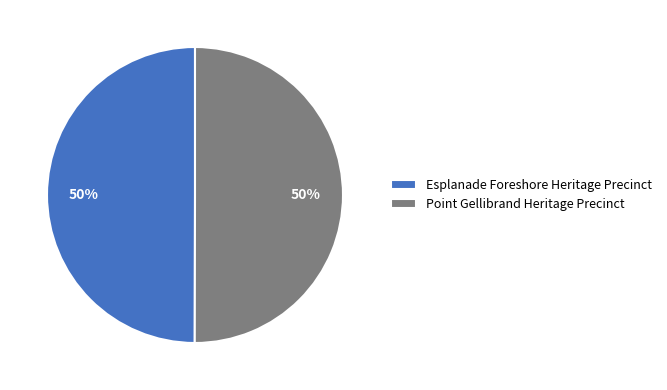

What percentage is the Esplanade Foreshore Heritage Precinct slice, to the nearest percent?

50%